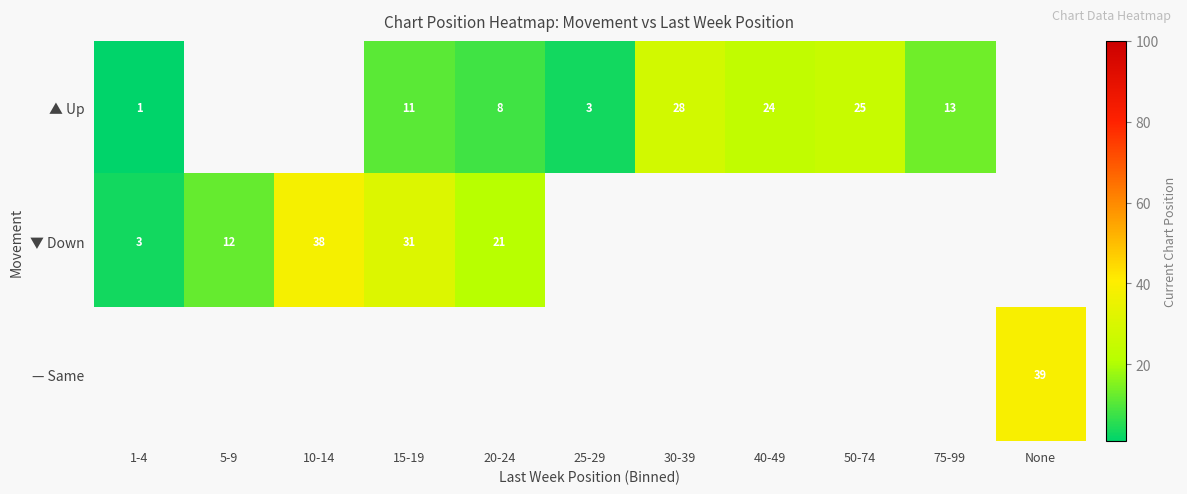

What is the maximum value shown in the chart?

38.7